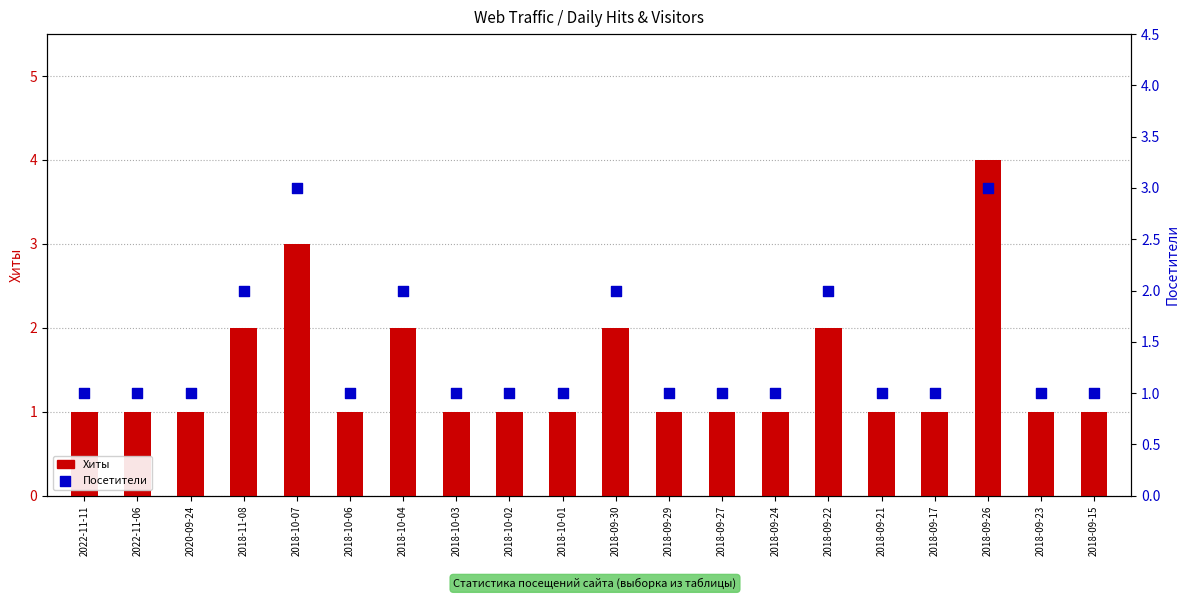

What are all the series names shown in the legend?

Хиты, Посетители